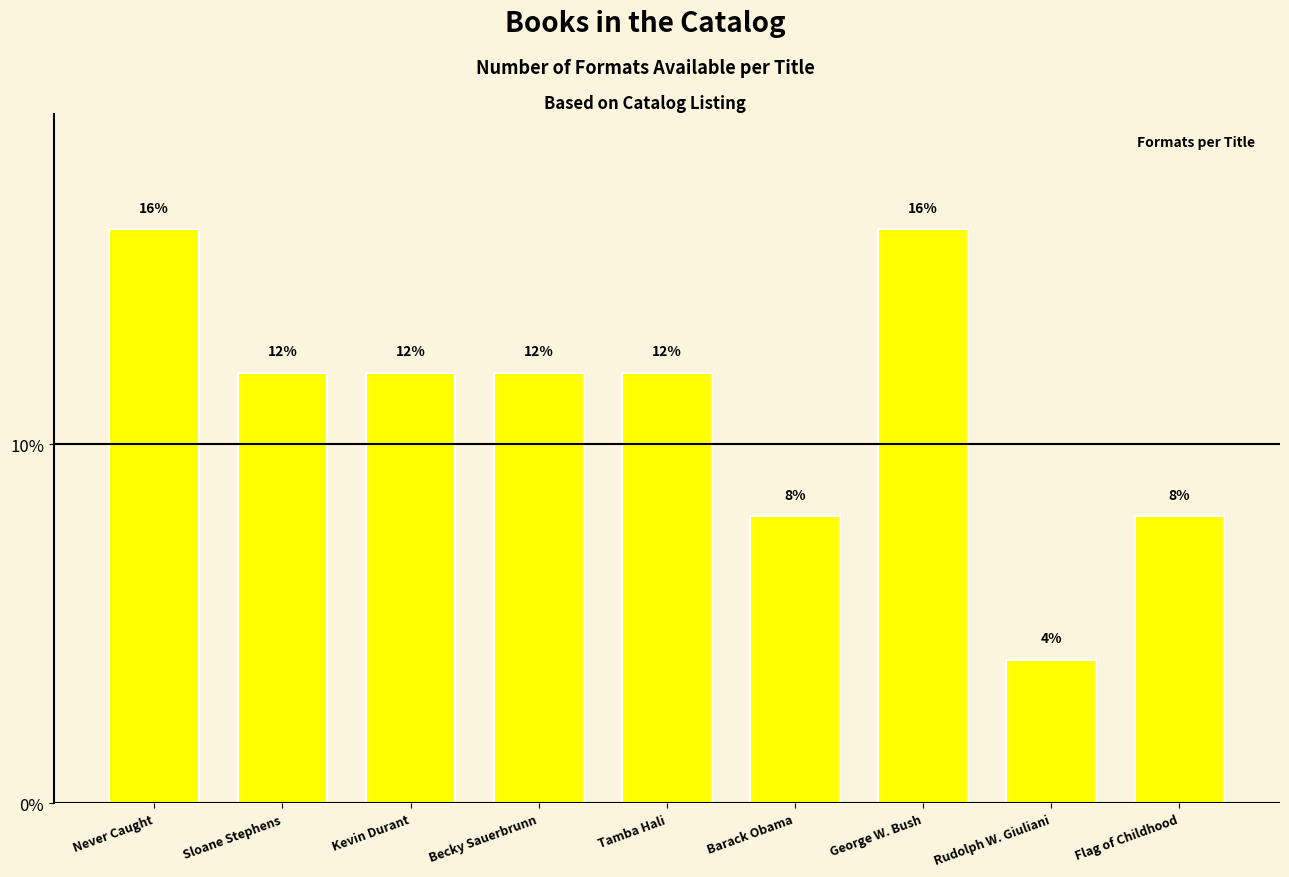

What is the sum of all values?

100